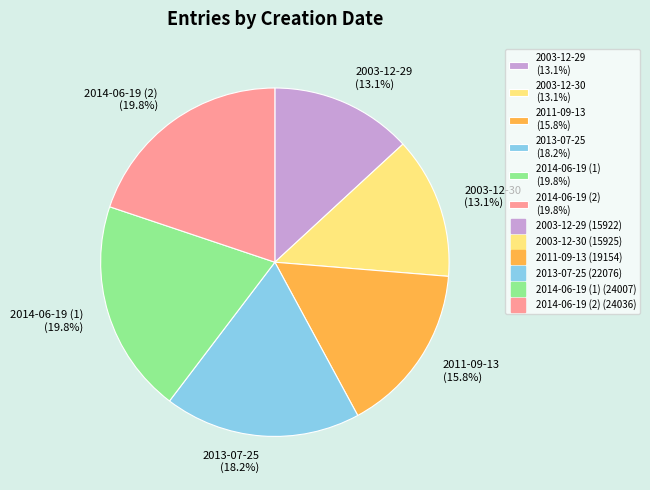

To the nearest percent, what is the difference between the largest and smallest slice percentages?

7%